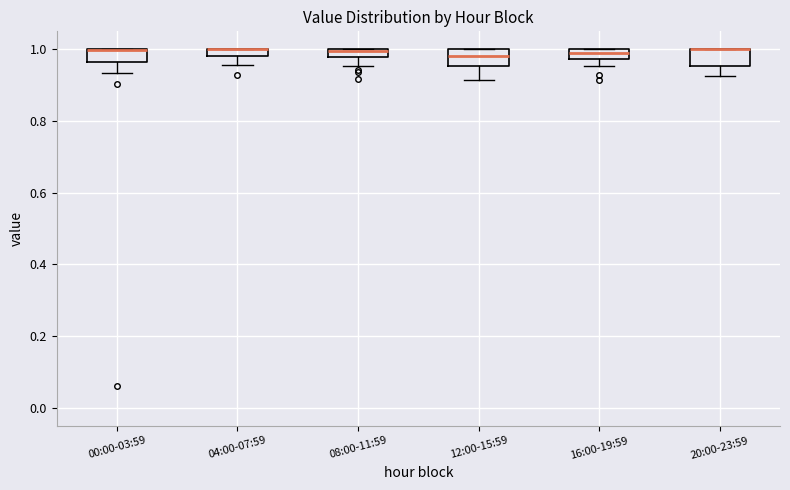

Where is the upper edge of the box for 20:00-23:59 on the y-axis? The values are not printed on the chart, so give them approximately, as read against the axis.

1.00